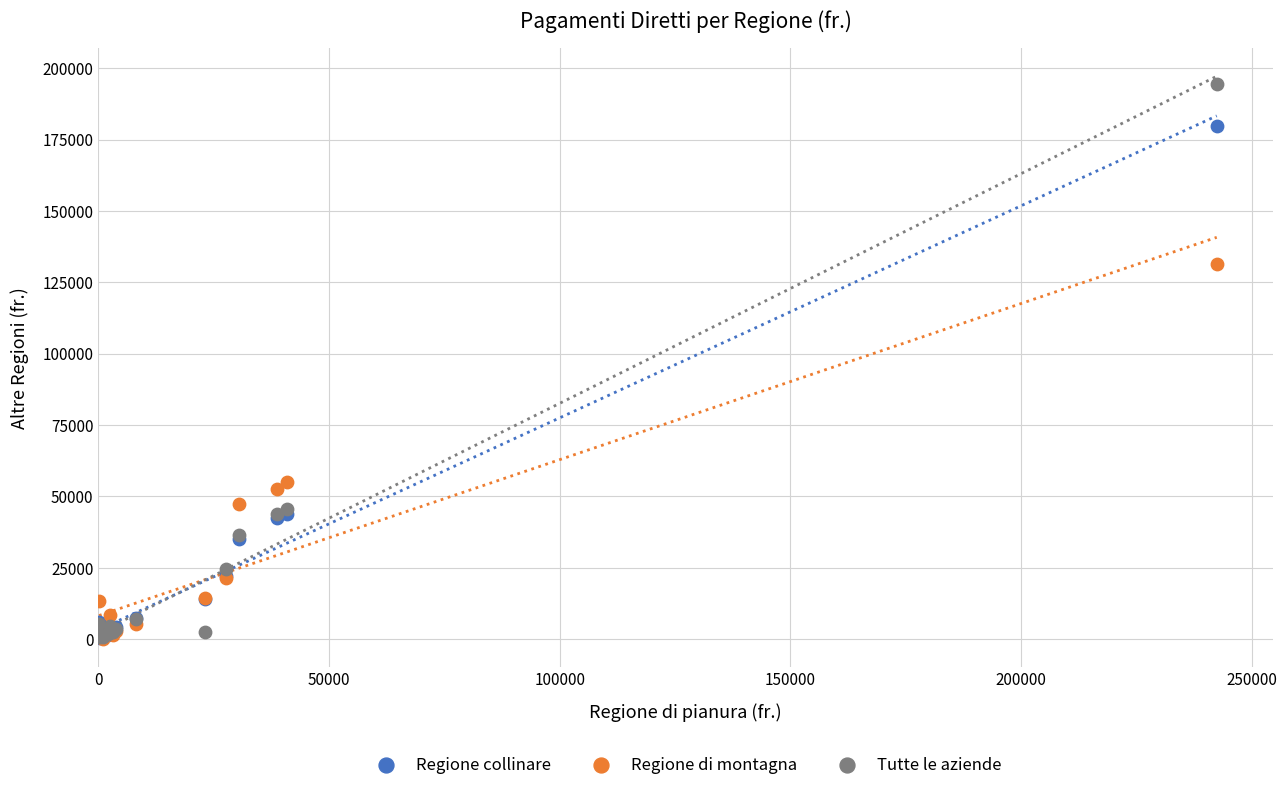

Across all series, what Y value is closest to 97215?

131524